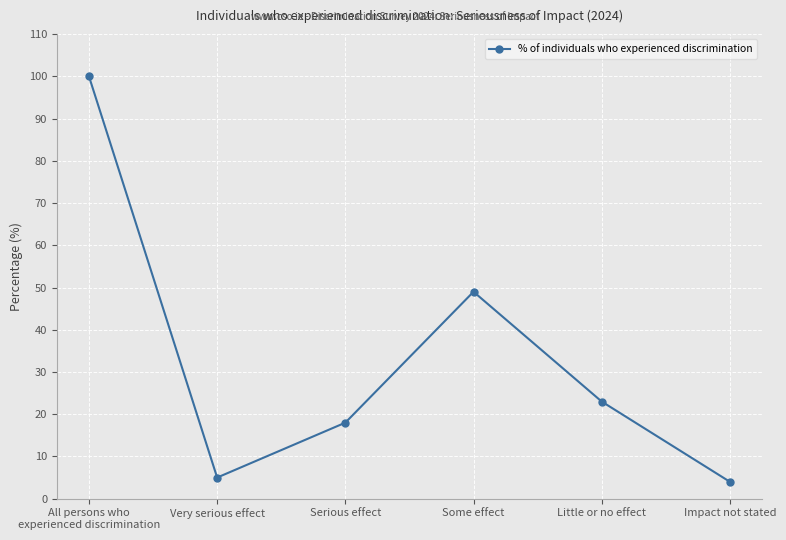

True or false: there are more than 1 points higher than both neighbors.

False